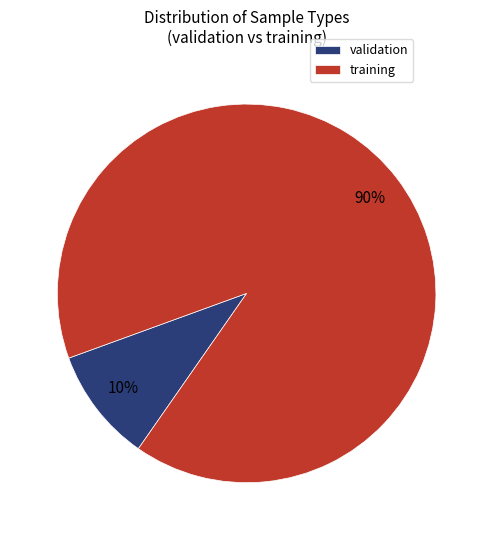

What percentage is the validation slice, to the nearest percent?

10%